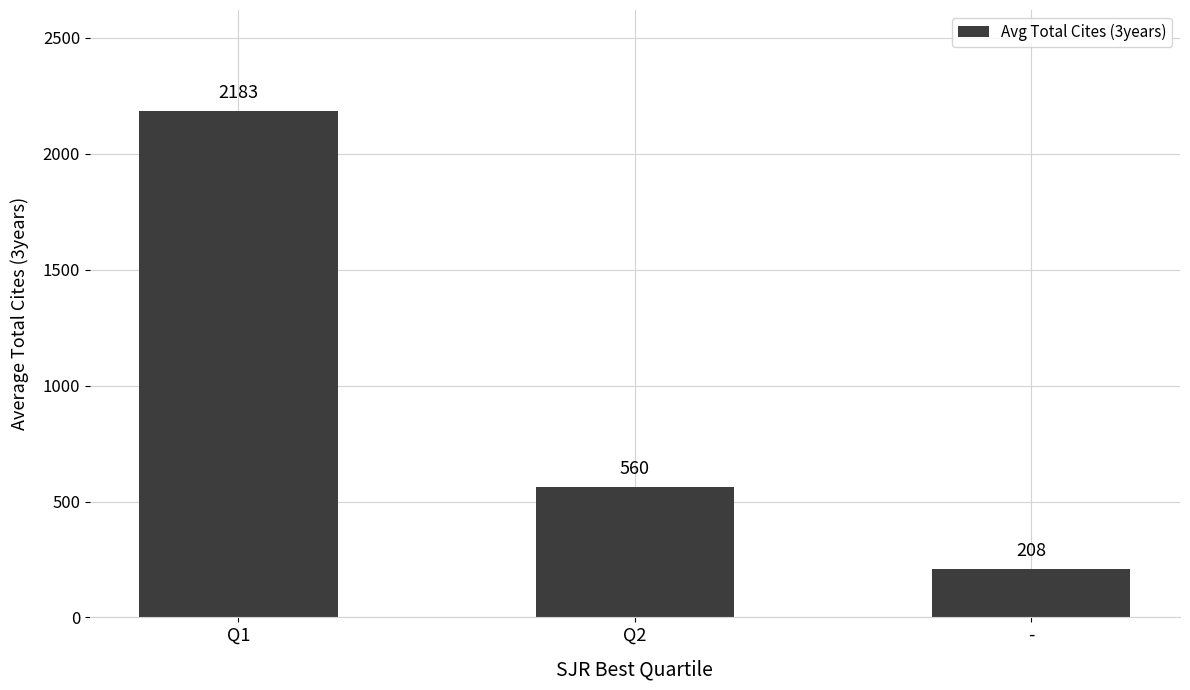

The value at Q2 is 982.1. True or false?

False